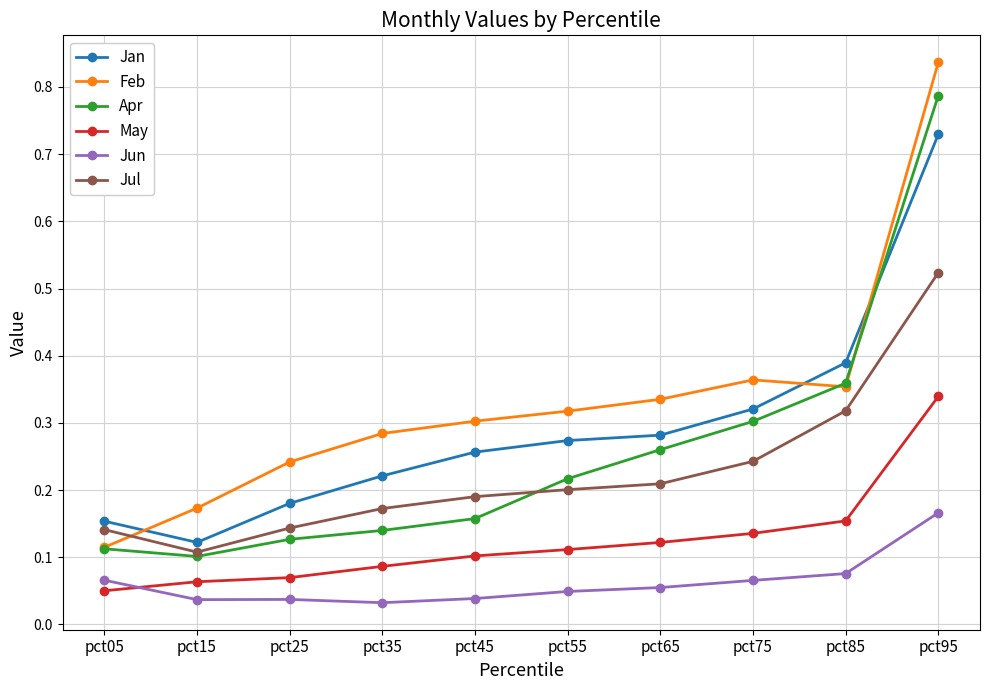

How many series are shown in this chart?

6